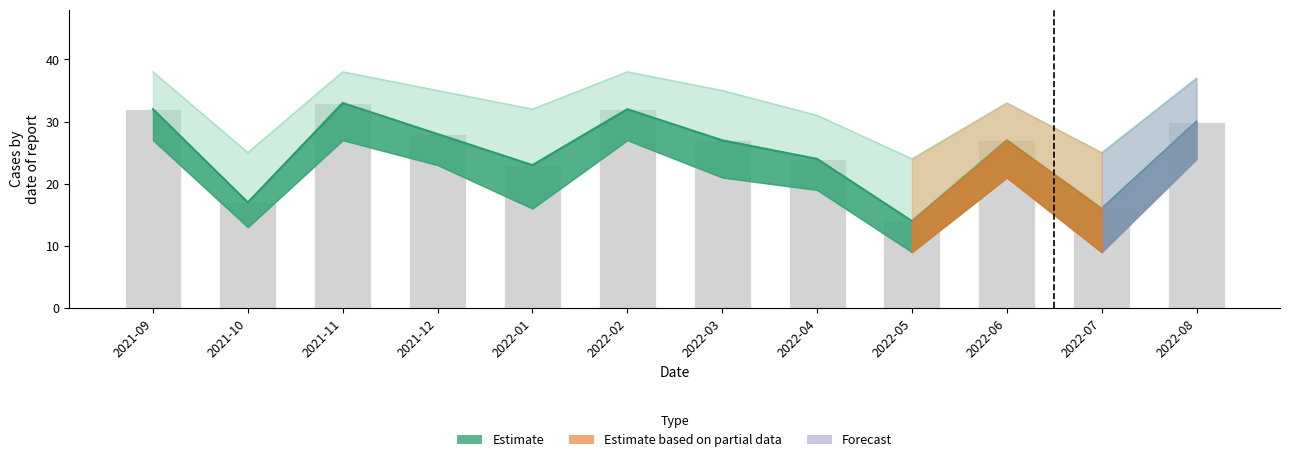

What is the approximate value at 2022-07?

16